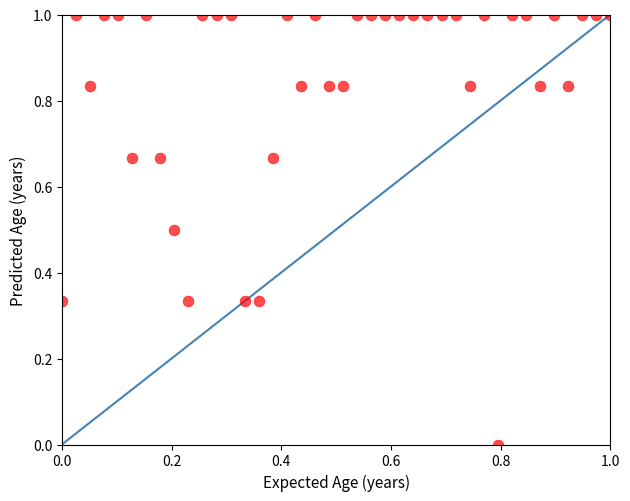

What is the range of X values (max minus min)?

1.0